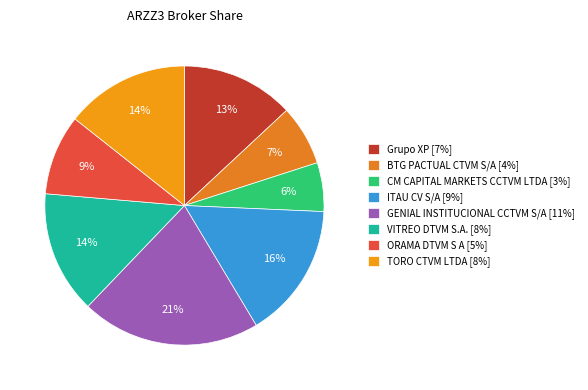

Do ITAU CV S/A and TORO CTVM LTDA together represent more than half of the pie?

No